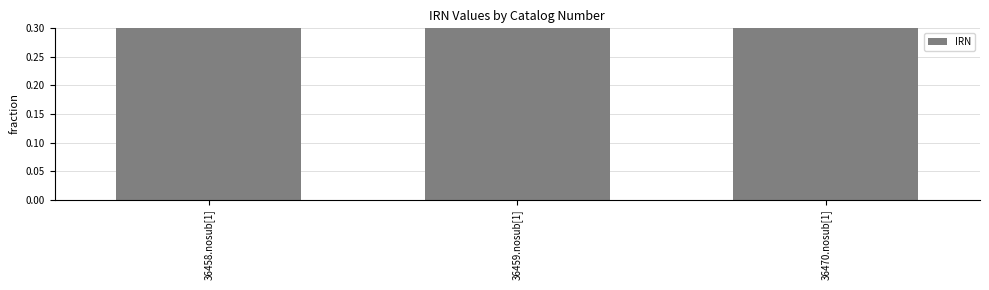

What is the value of the 1st bar from the left?

1.0